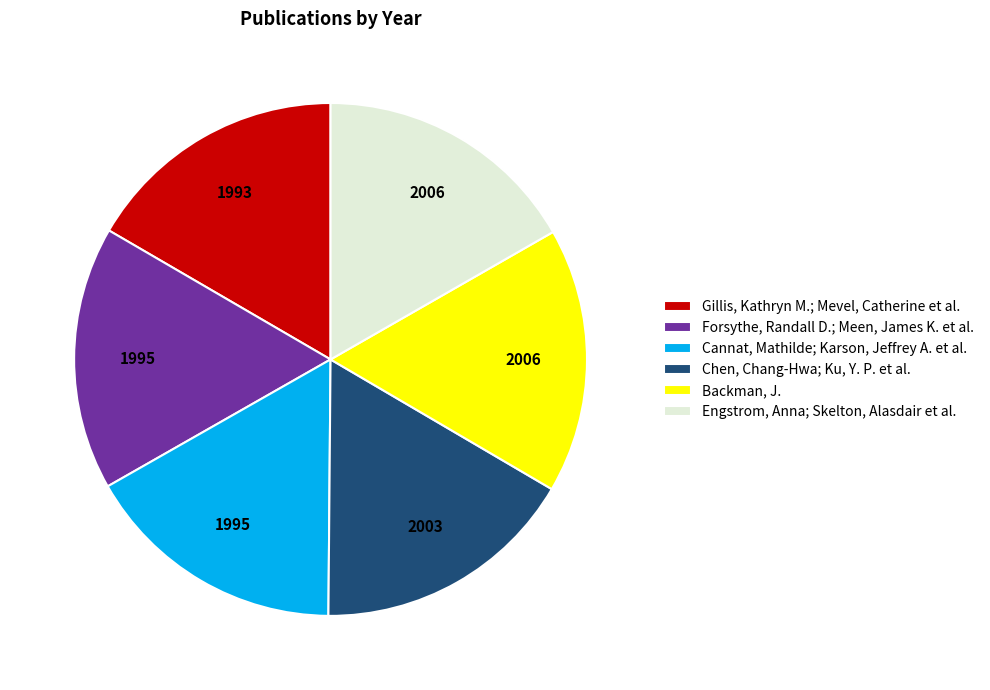

Combined, do Backman, J. and Engstrom, Anna; Skelton, Alasdair et al. account for over 50%?

No